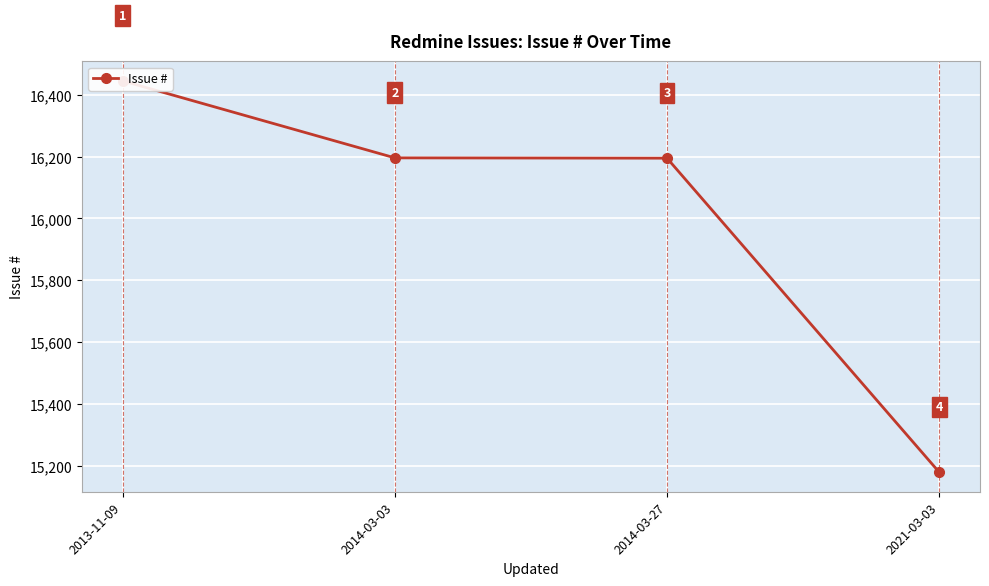

What is the label of the 3rd point from the left?

2014-03-27